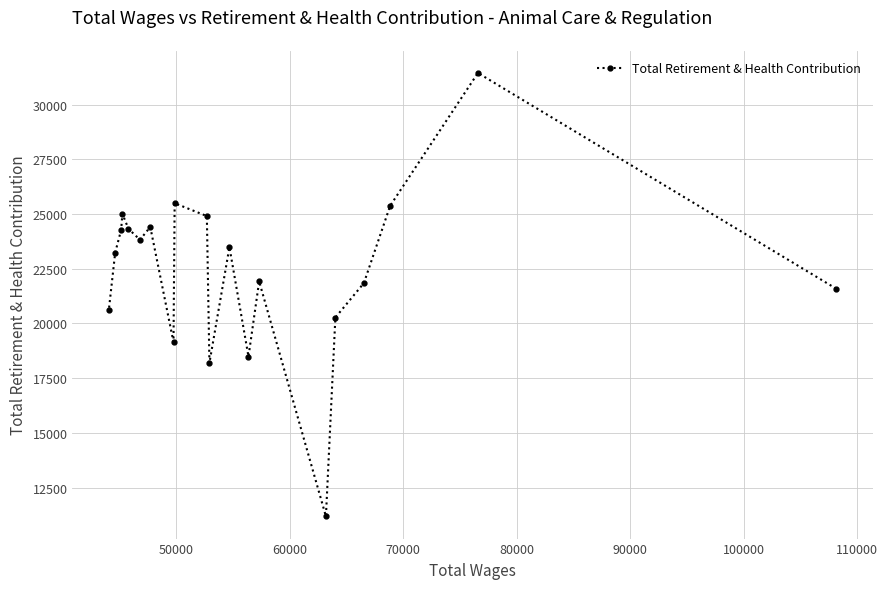

What is the smallest value displayed?

11182